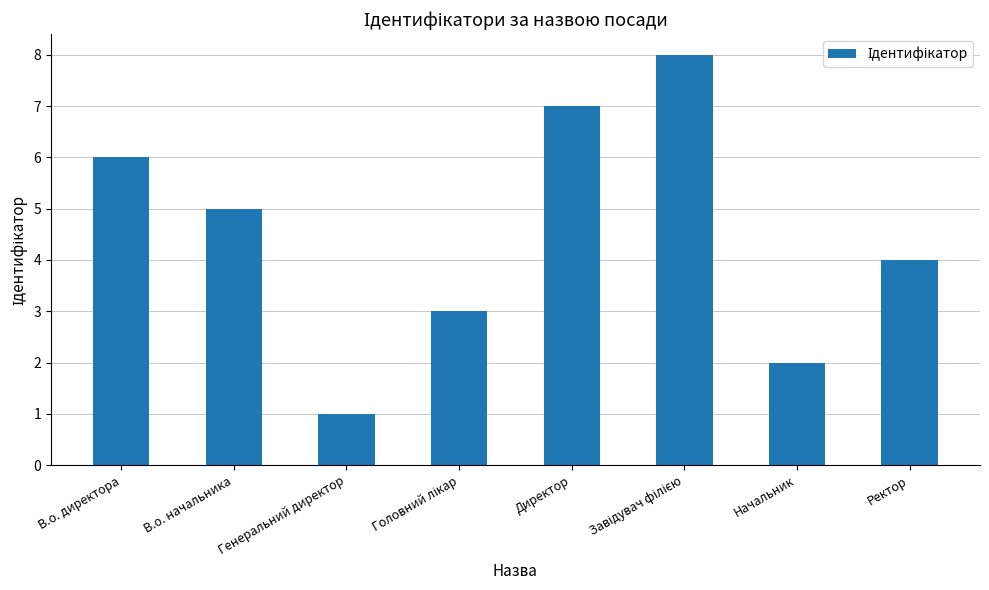

What is the change in value from В.о. директора to Генеральний директор?

-5